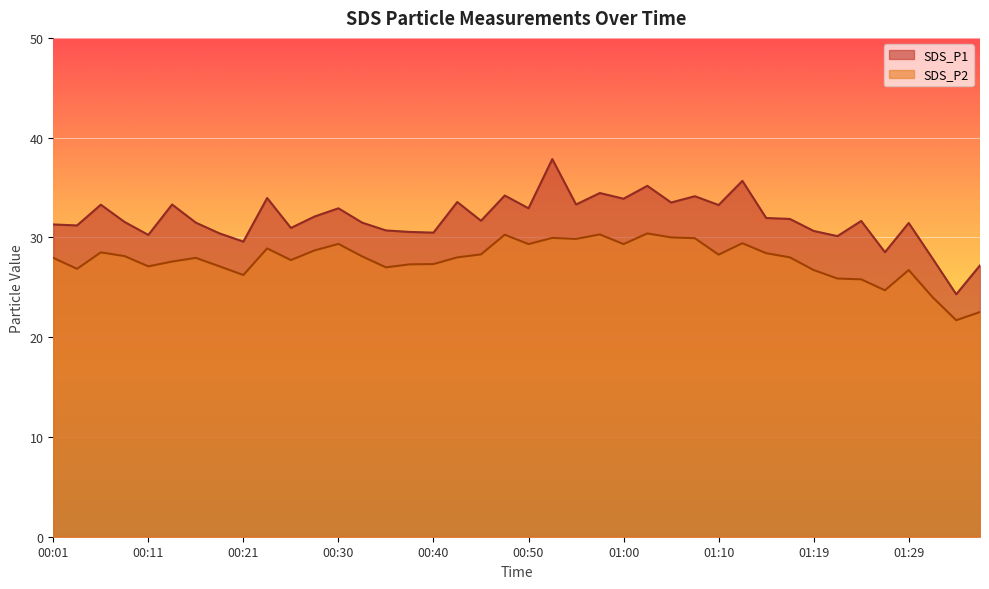

What is the label of the 18th point from the left?

00:42